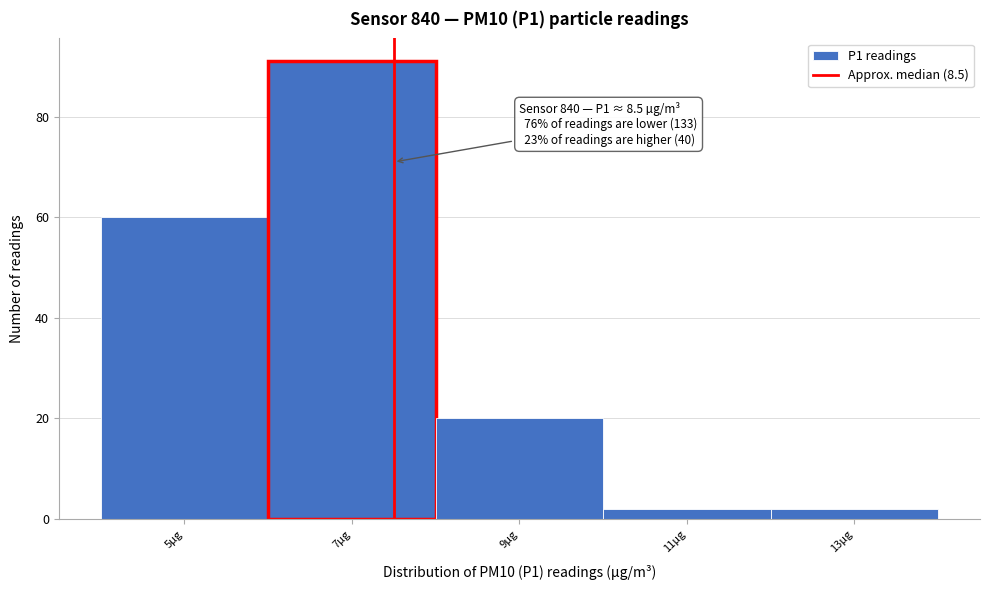

Reading left to right, list all the values displayed in this chart.

5µg=60	7µg=91	9µg=20	11µg=2	13µg=2